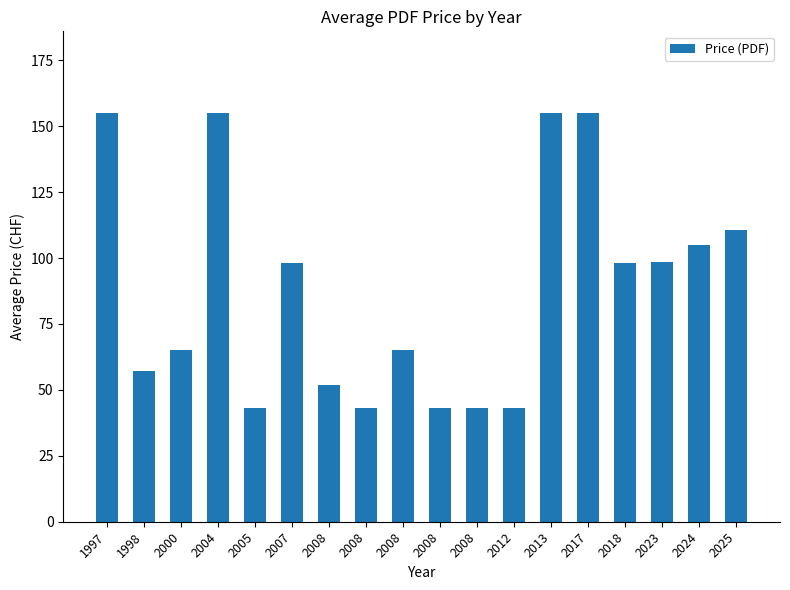

Rank the categories by value from lowest to highest.

2005, 2008, 2008, 2008, 2012, 2008, 1998, 2000, 2008, 2007, 2018, 2023, 2024, 2025, 1997, 2004, 2013, 2017